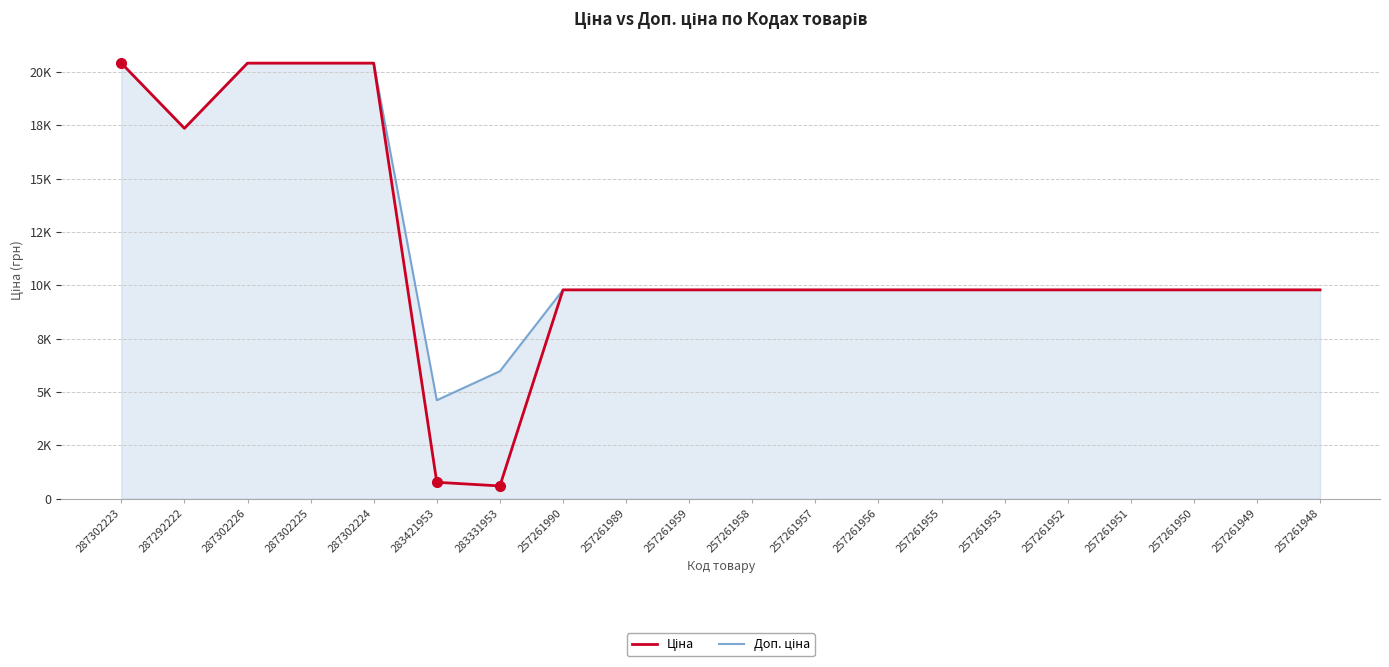

What is the label of the 8th point from the left?

257261990